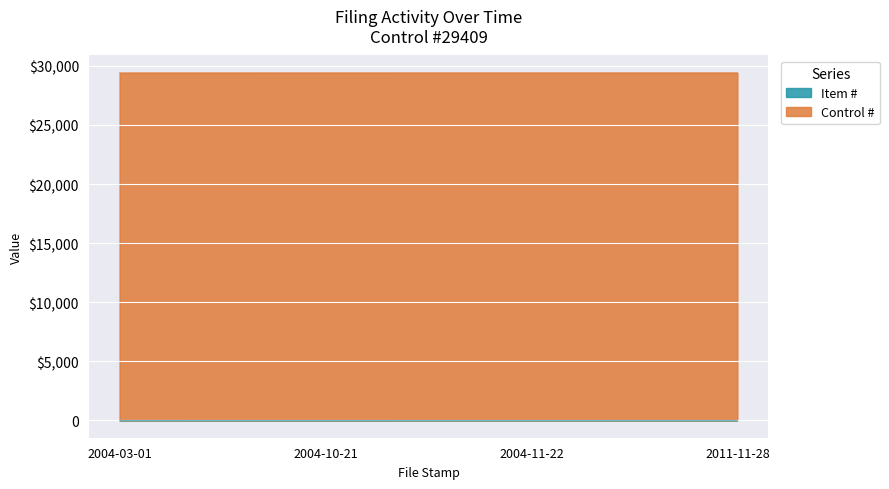

Rank the categories by value from highest to lowest.

2011-11-28, 2004-11-22, 2004-10-21, 2004-03-01